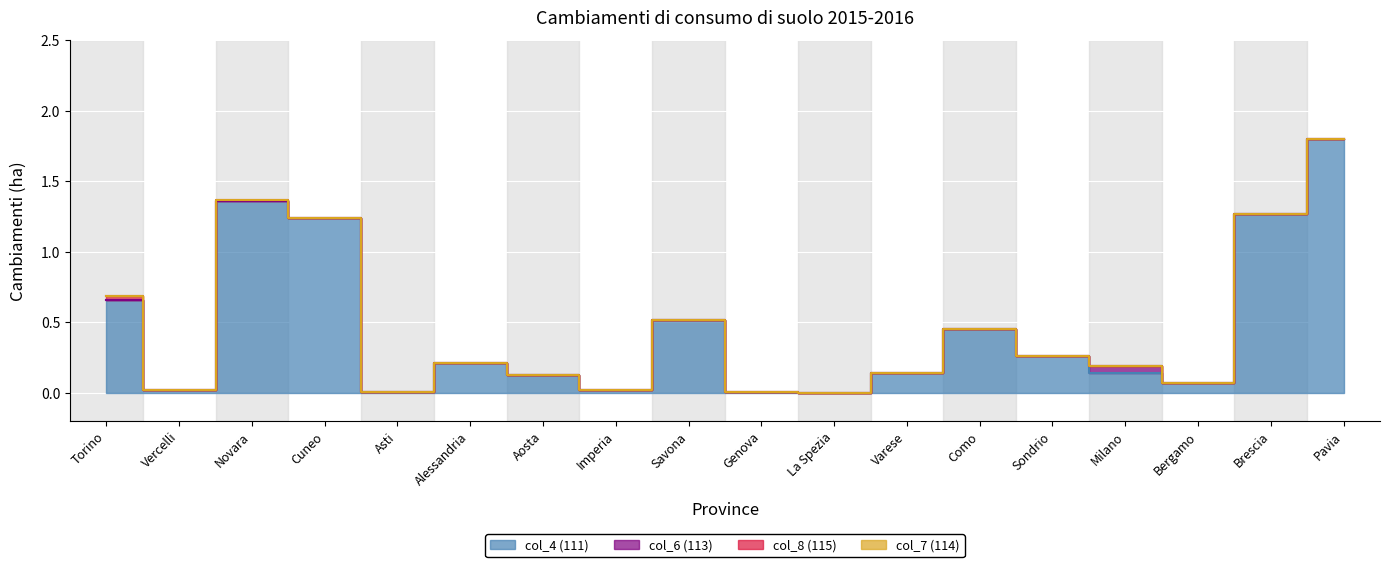

Rank the series at Cuneo from highest to lowest value.

col_4 (111), col_6 (113), col_8 (115), col_7 (114)